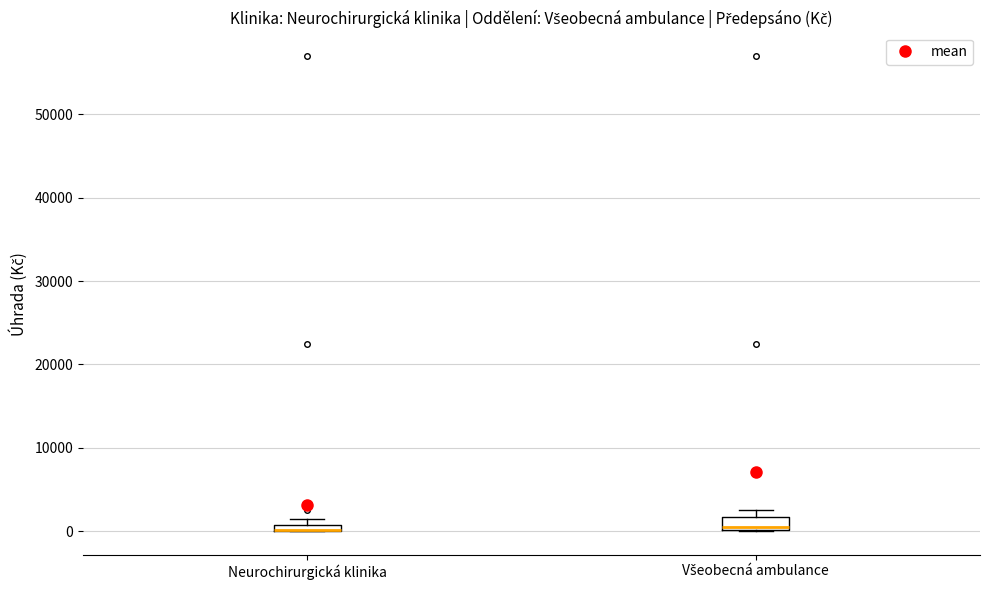

Where is the lower edge of the box for Neurochirurgická klinika on the y-axis? The values are not printed on the chart, so give them approximately, as read against the axis.

0